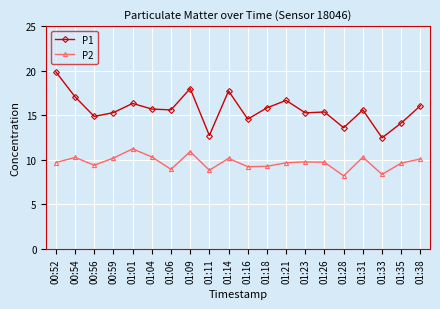

At which category does P2 reach its first local valley?

00:56